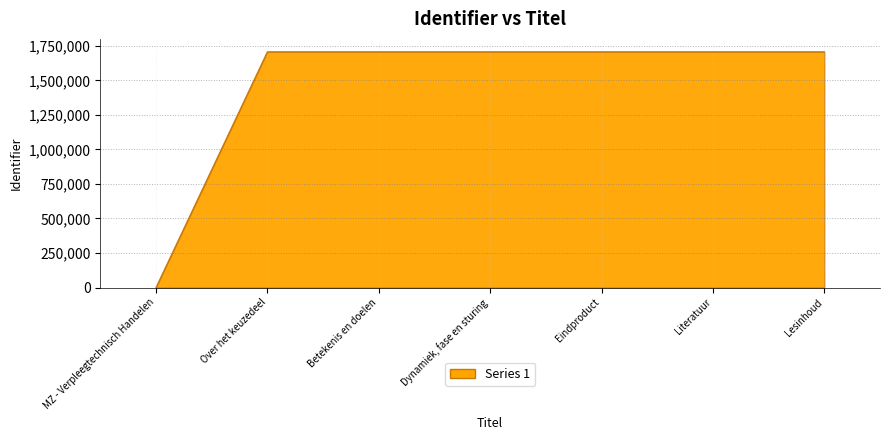

What is the change in value from MZ - Verpleegtechnisch Handelen to Over het keuzedeel?

+1706668